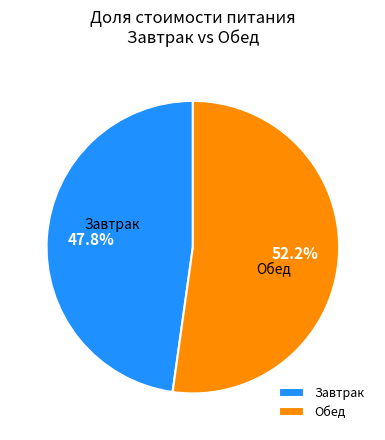

How many segments does this pie chart have?

2